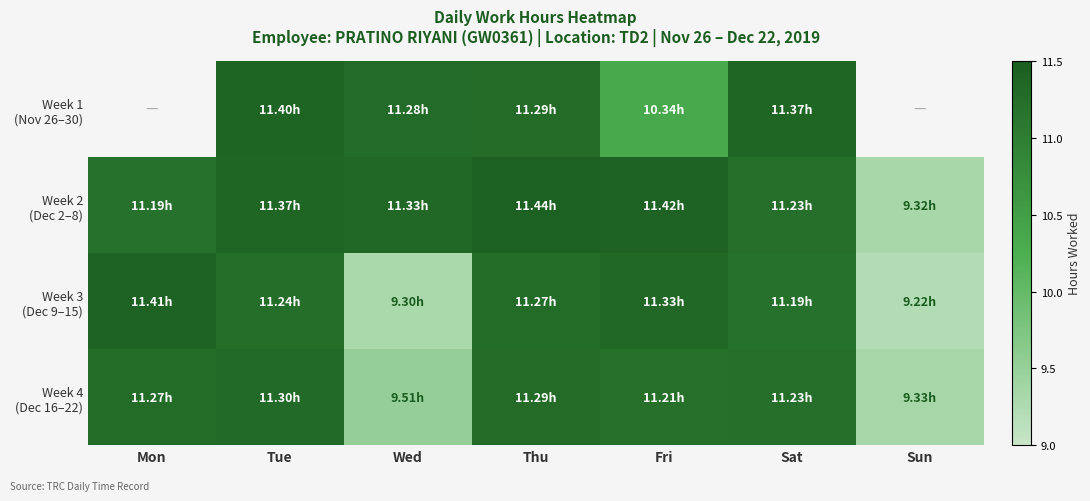

The Week 1 (Nov 26–30) series shows 4.1 at Thu. True or false?

False